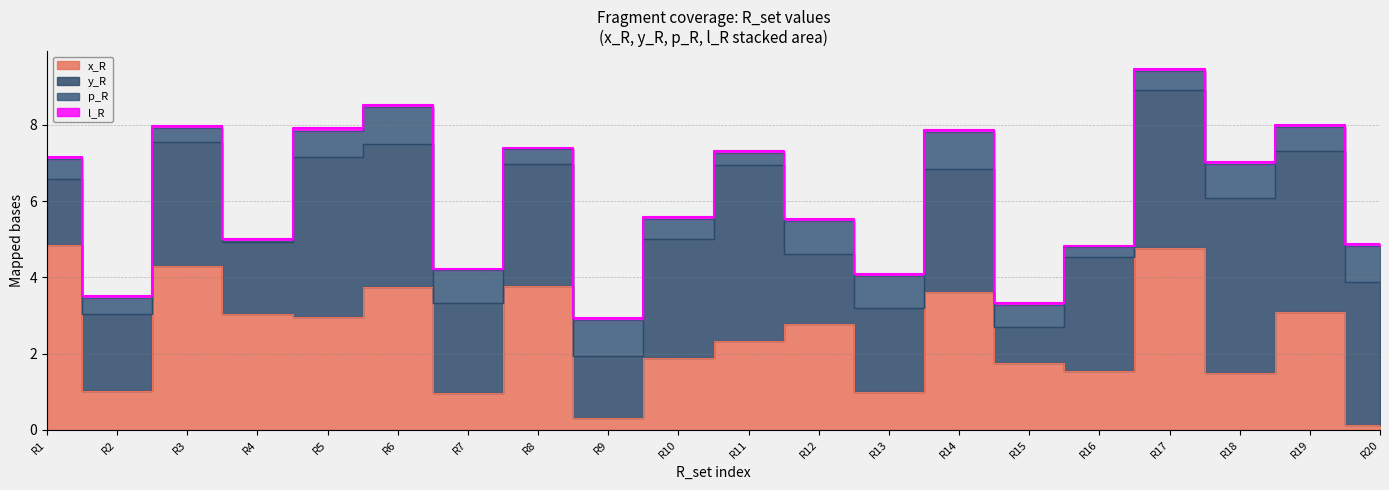

Which has a higher value, R20 or R5?

R5